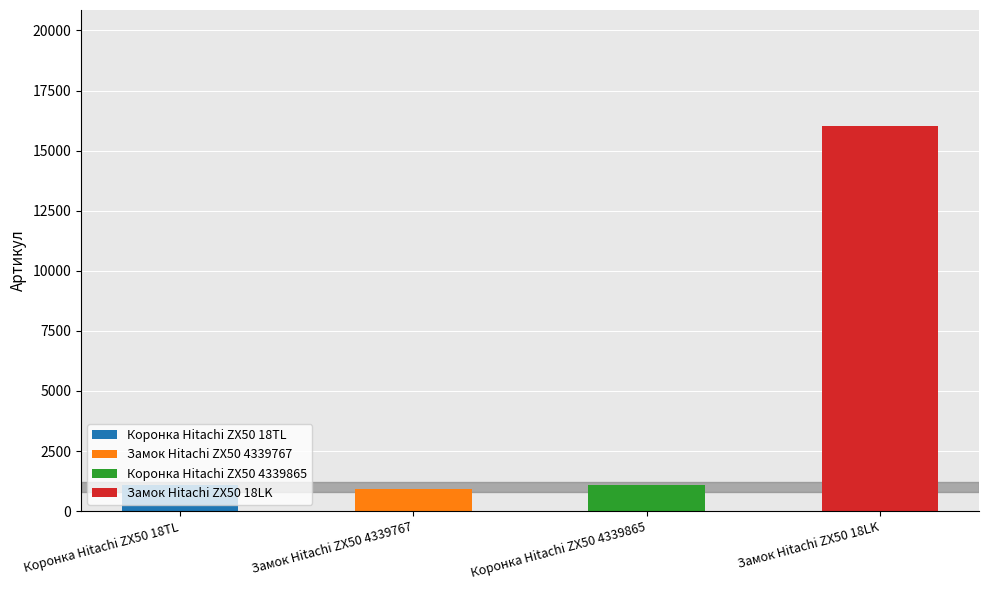

Read the value at Замок Hitachi ZX50 4339767.

926